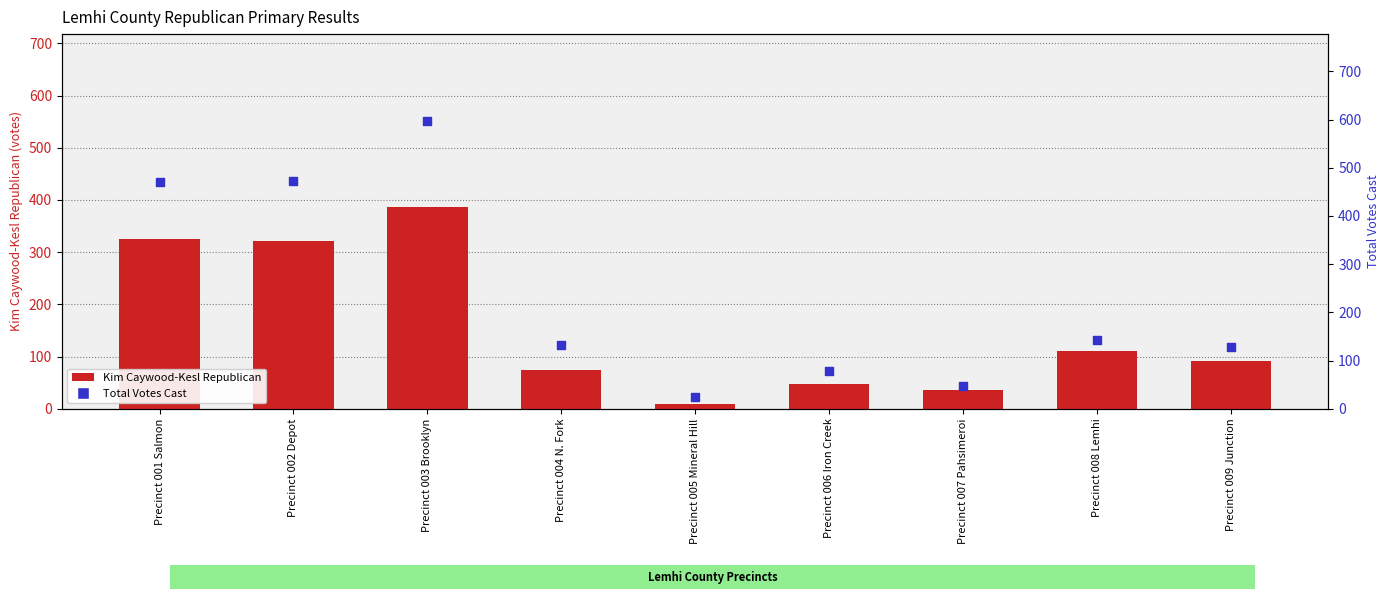

Which series reaches the maximum Y coordinate?

Total Votes Cast